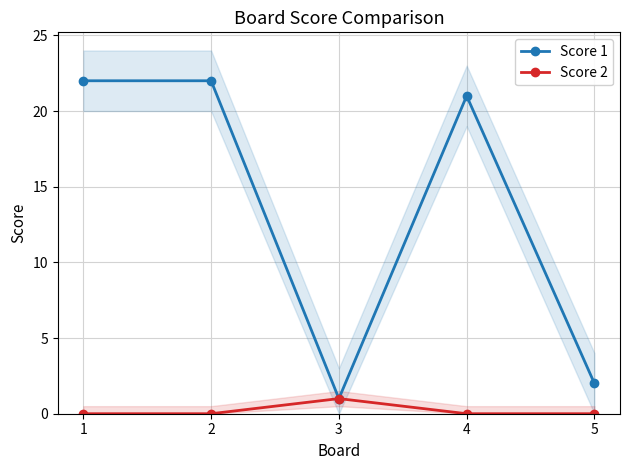

Rank the series by their maximum value, from highest to lowest.

Score 1, Score 2